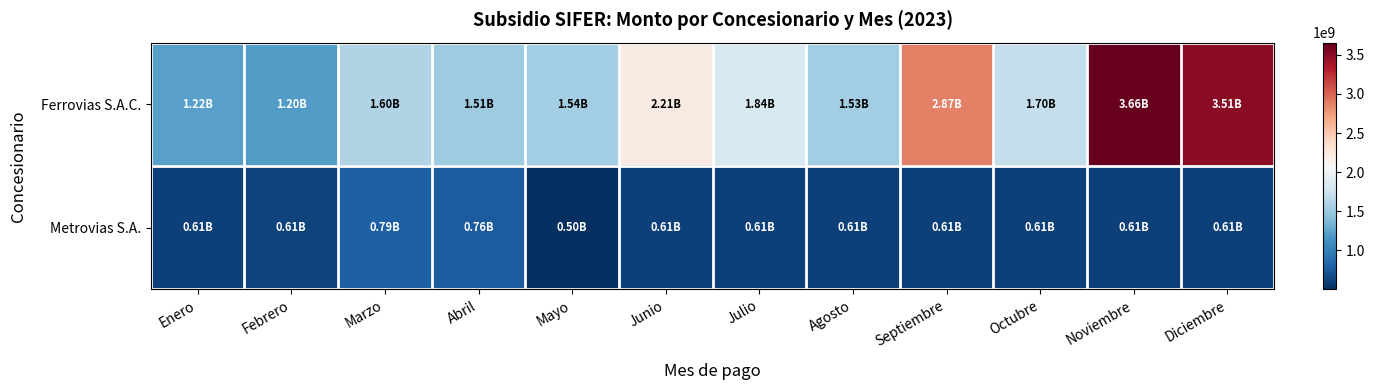

Between Mayo and Julio, which series saw the biggest shift?

Ferrovias S.A.C.